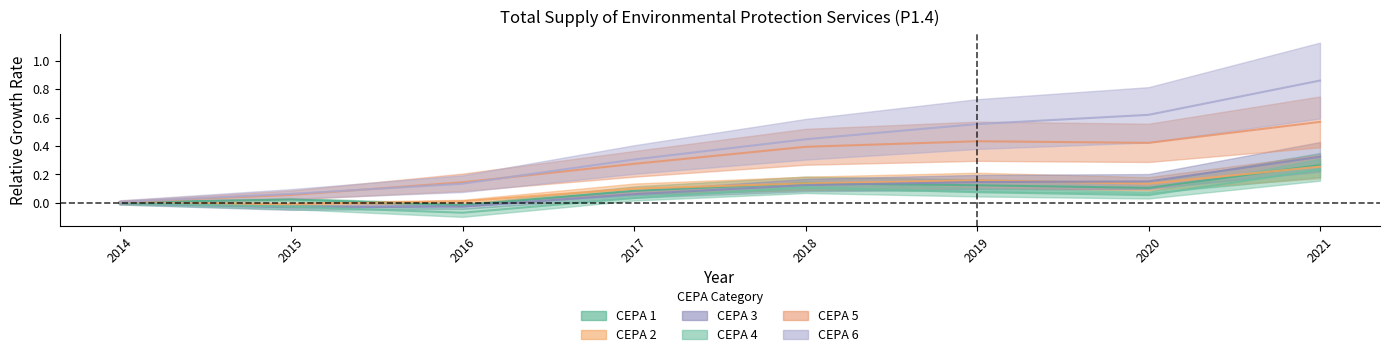

True or false: CEPA 1 and CEPA 2 intersect in this chart.

True